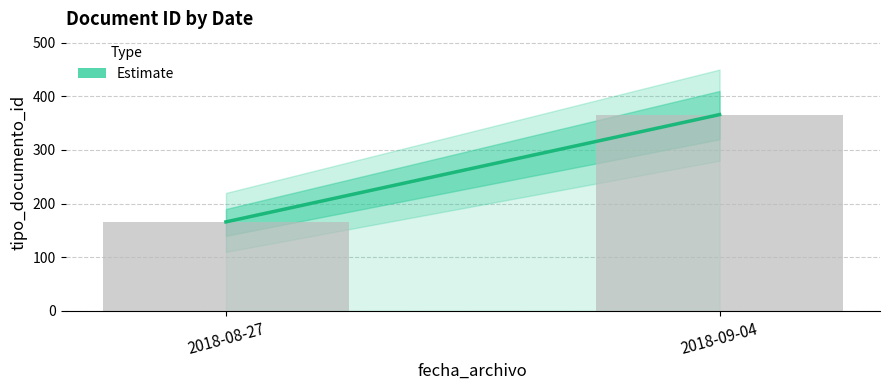

What is the greatest value displayed?

366